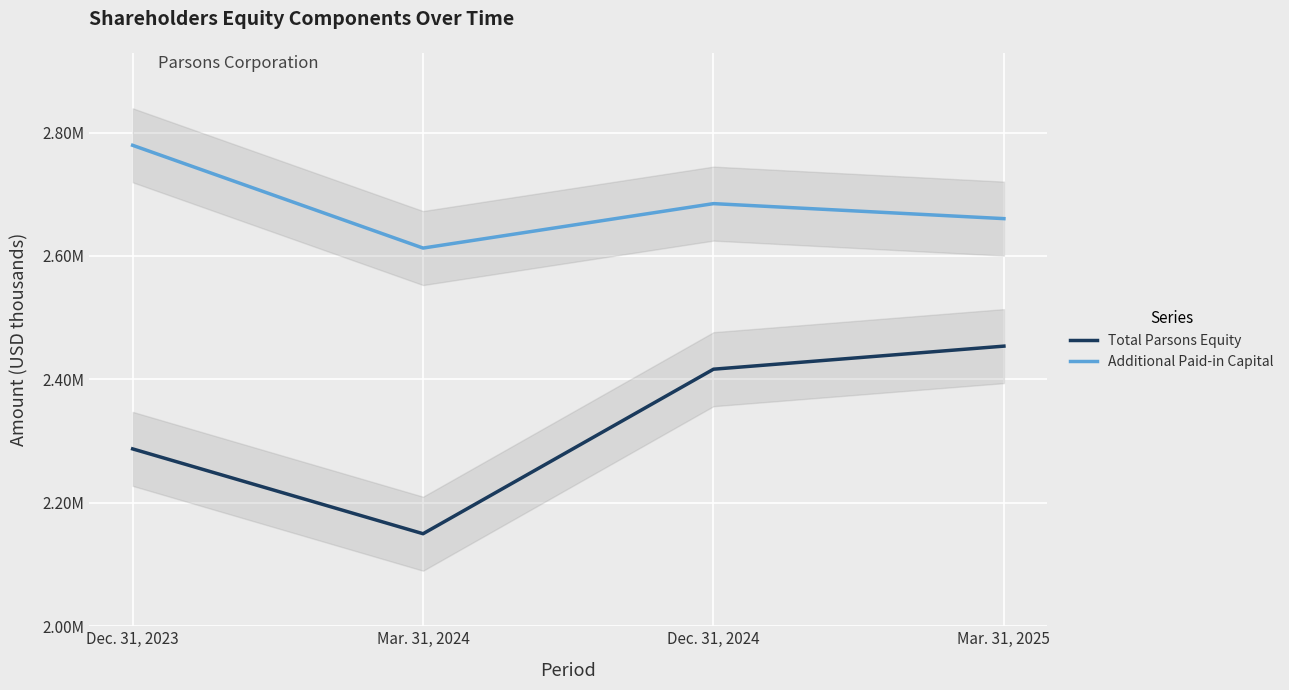

How many lines are shown in the chart?

2